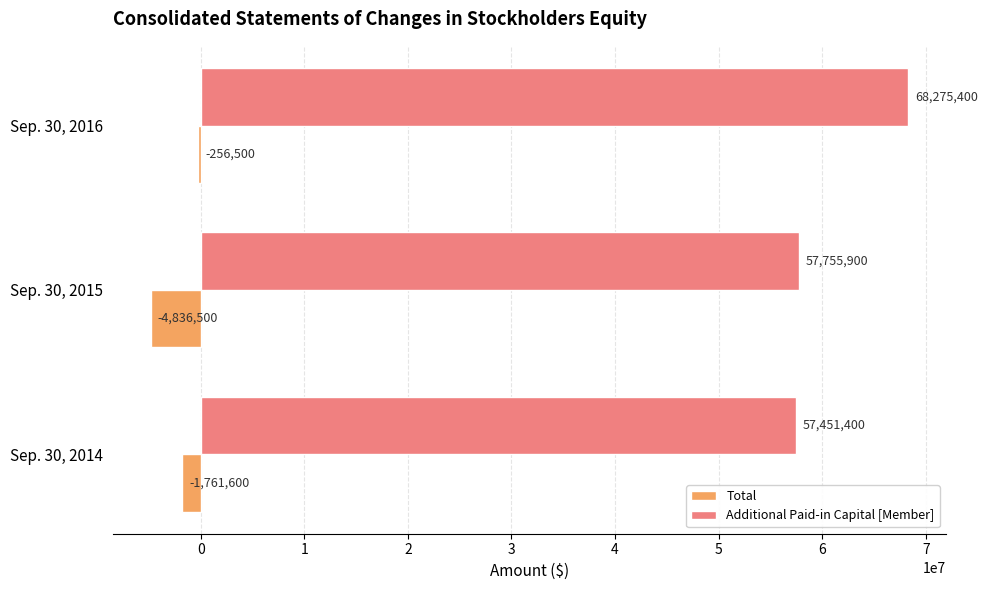

Which series has the largest total across all categories?

Additional Paid-in Capital [Member]